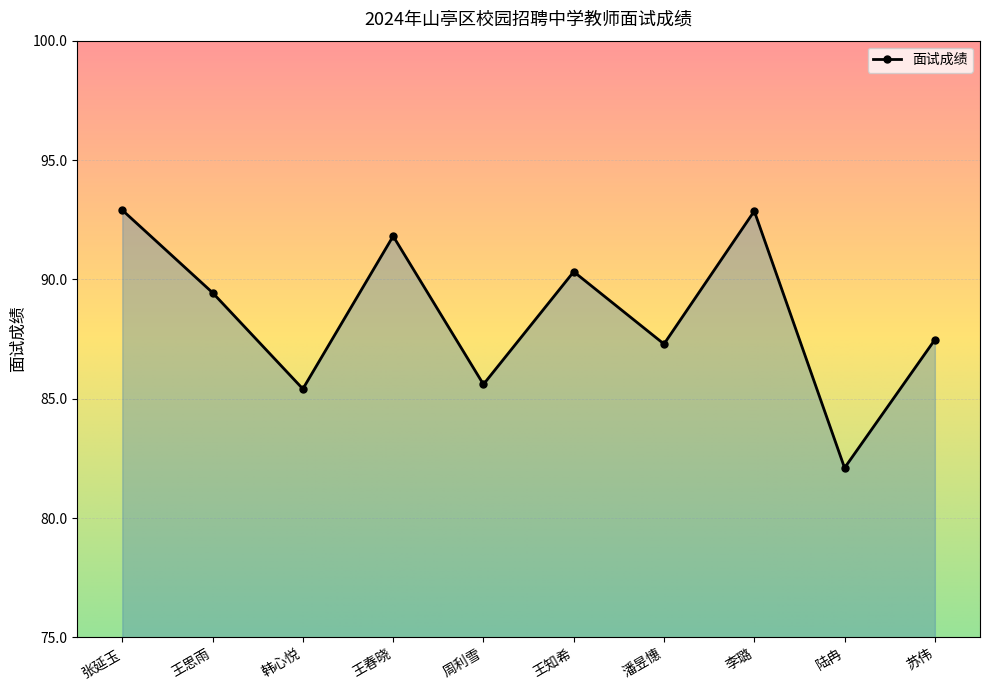

How many interior local peaks (higher than both neighbors) does the data have?

3